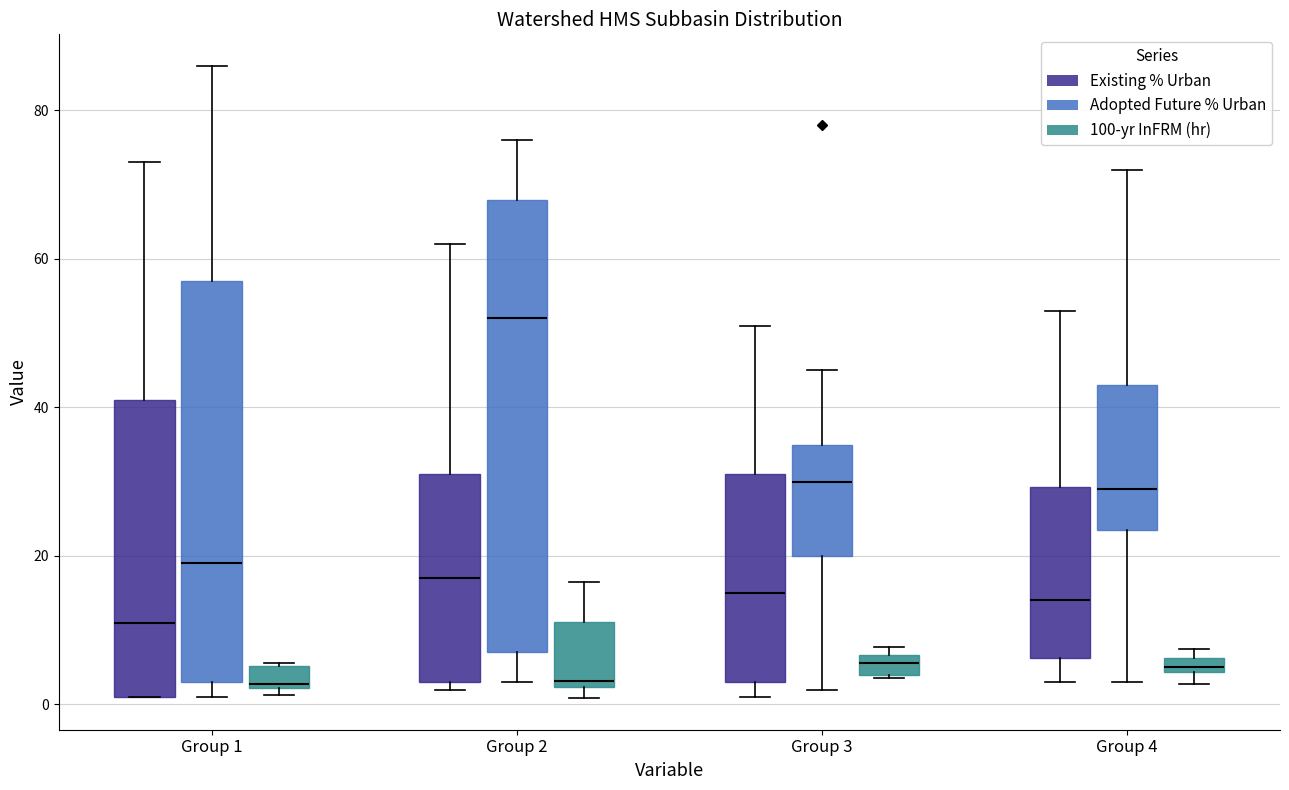

Which box has the highest median line?

Group 2 (Adopted Future % Urban)